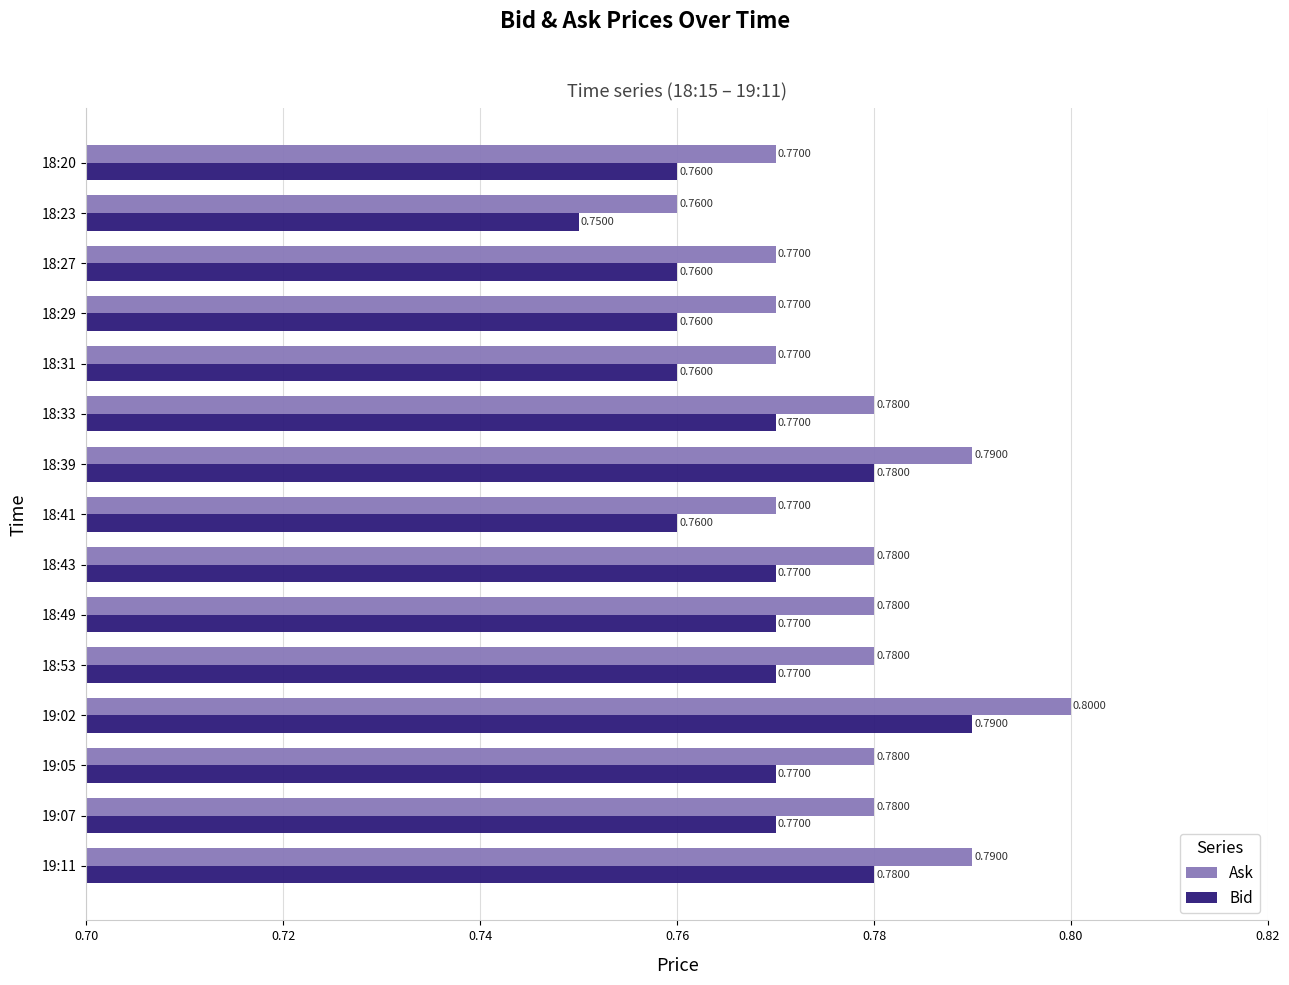

What is the sum of all Bid values?

11.5